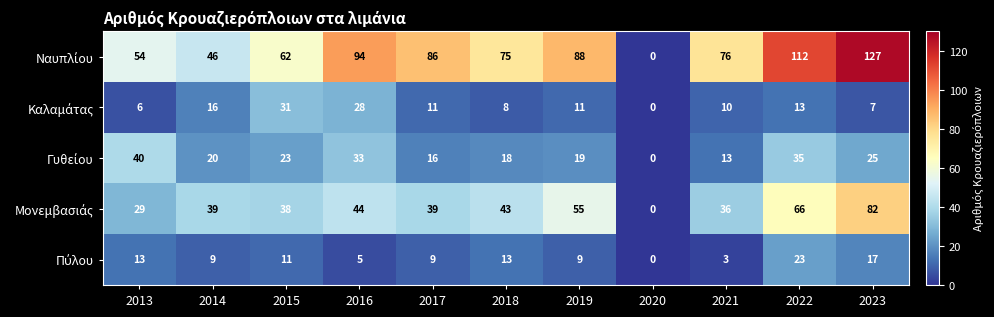

At which category is the sum across all series the highest?

2023